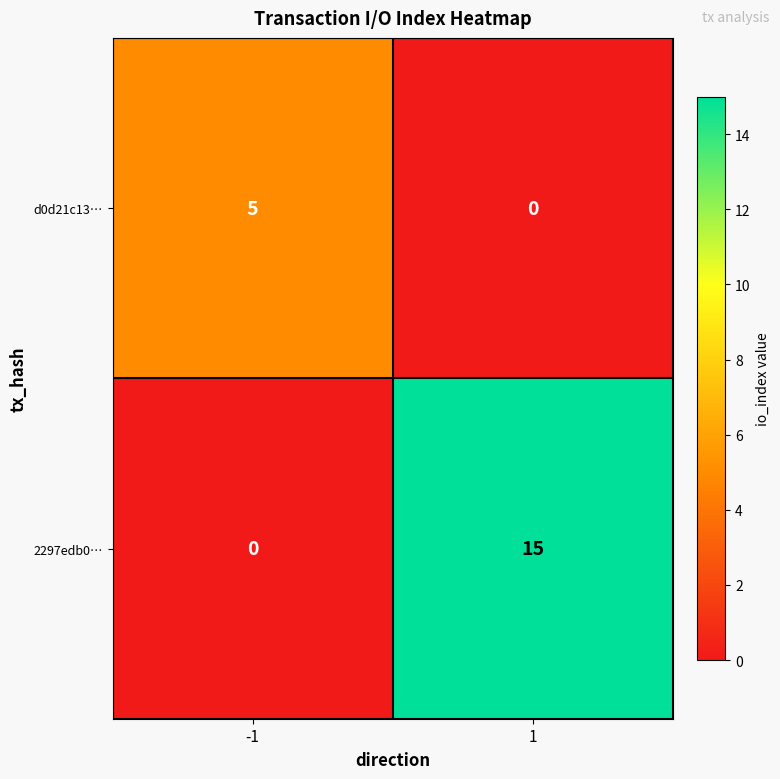

Which series changed the most between -1 and 1?

2297edb0…